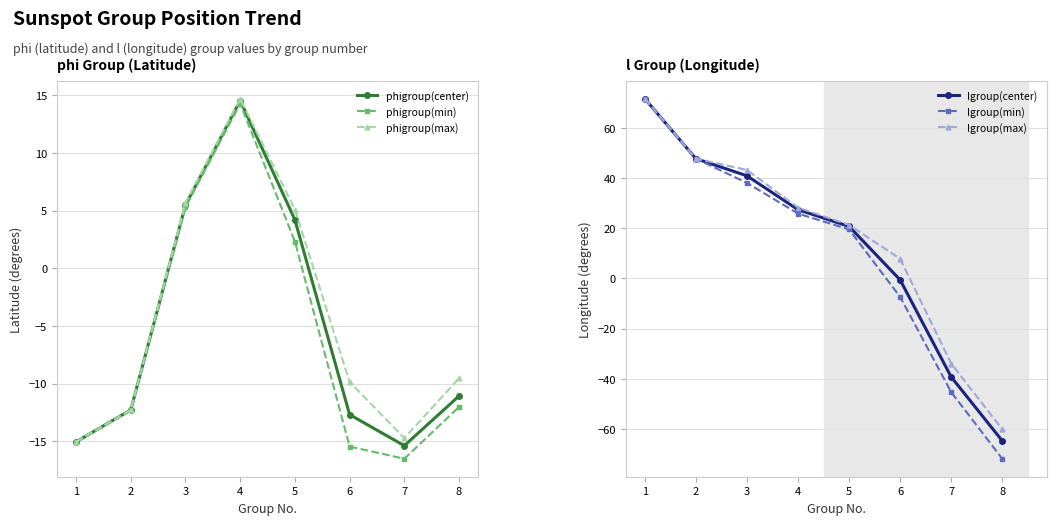

How many values in phigroup(min) are above zero?

3